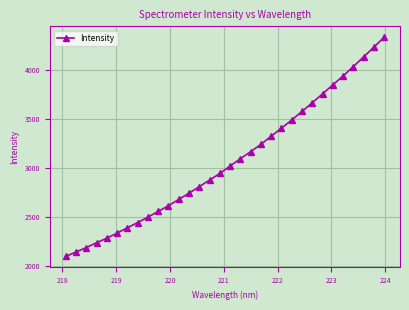

What is the value of the 12th point from the left?

2676.2